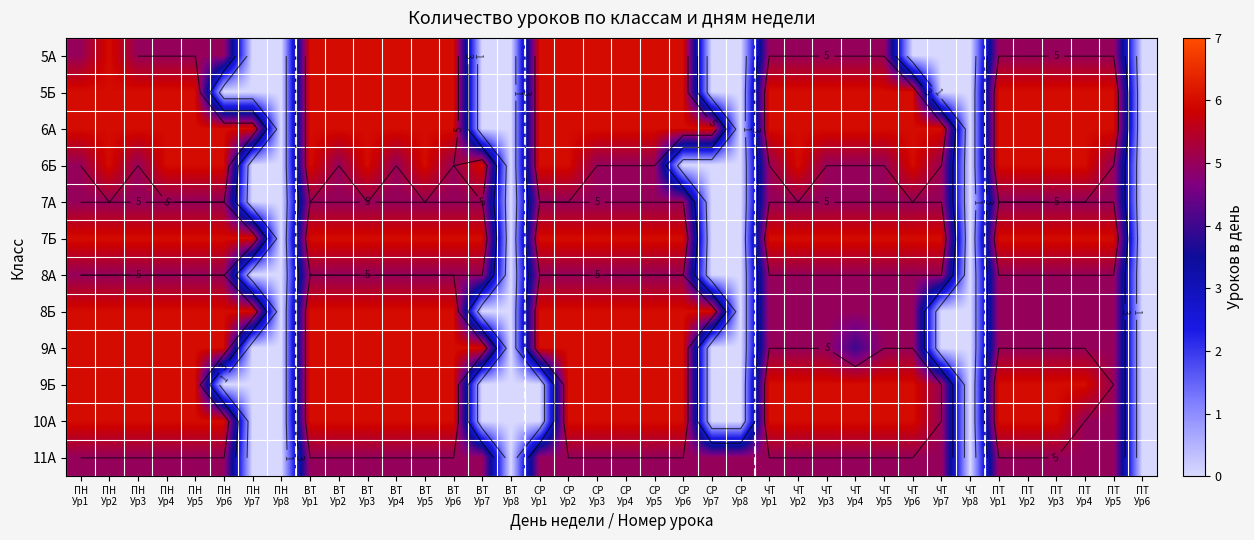

What is the total value across all series at СР
Ур3?

68